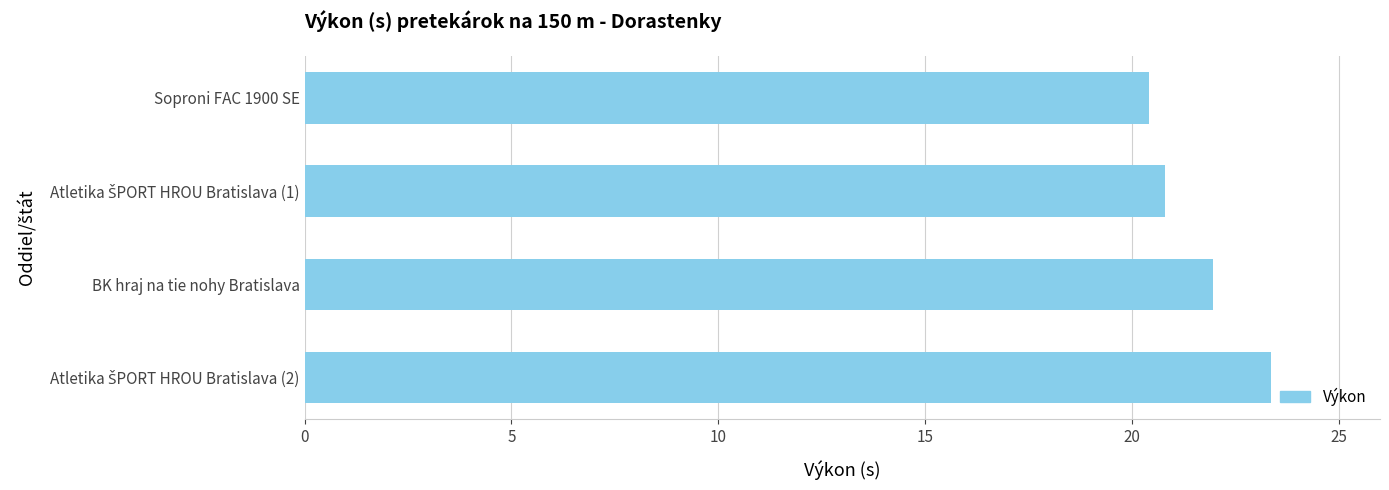

What is the ratio of the value at BK hraj na tie nohy Bratislava to the value at Soproni FAC 1900 SE?

1.1